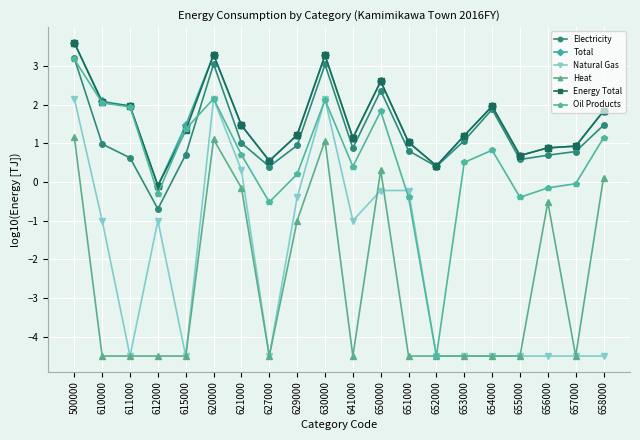

How many interior local peaks does the Oil Products series have?

4